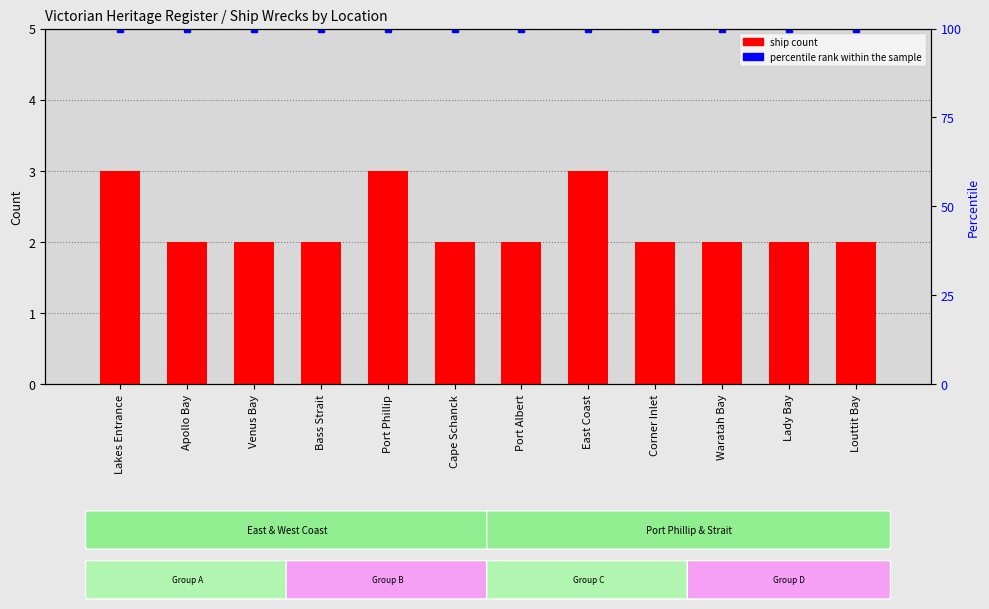

What position from the right is Corner Inlet?

4